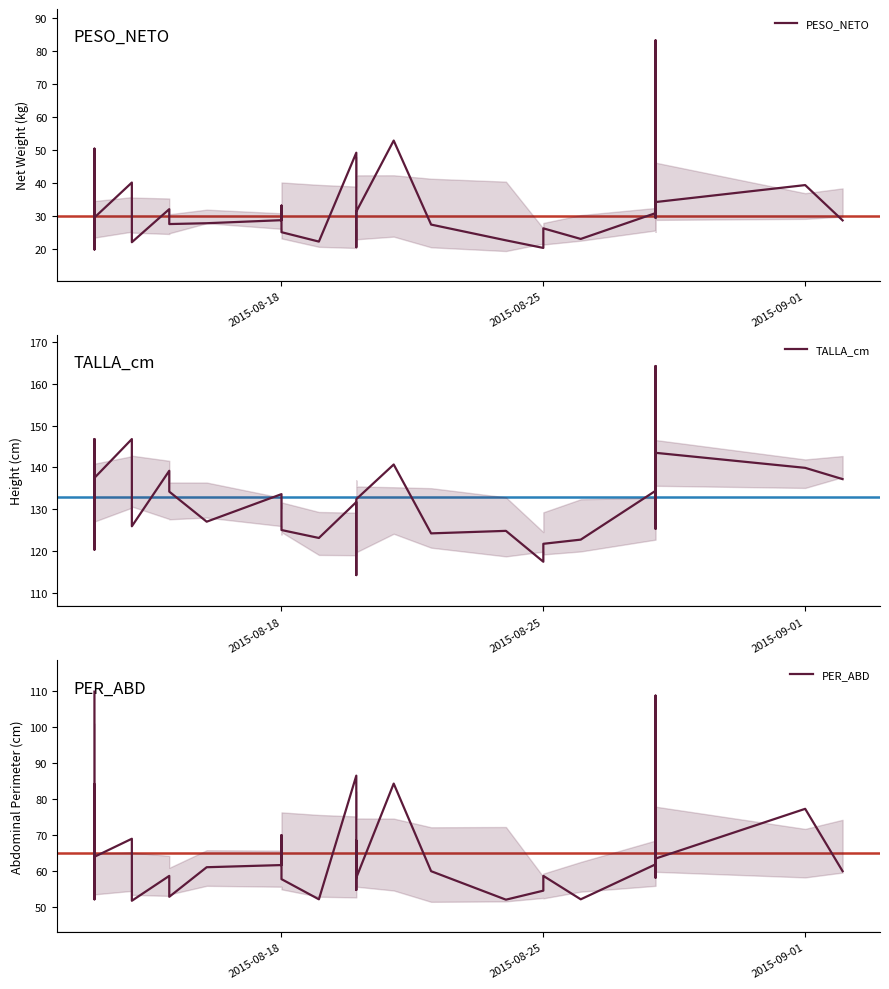

Is it true that PESO_NETO equals 12.1 at 9?

False